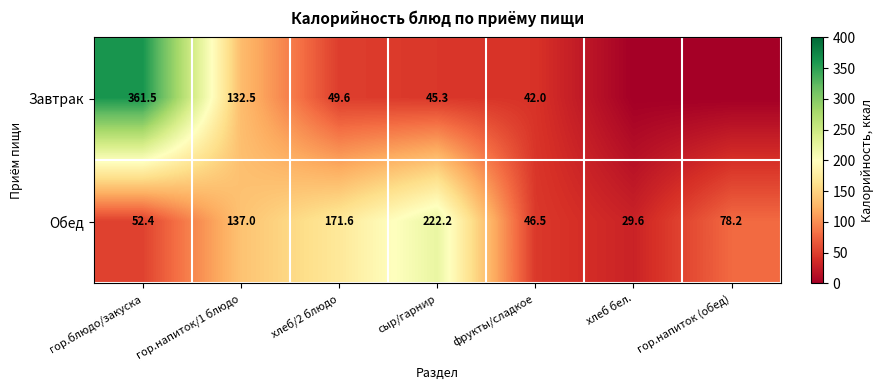

True or false: Обед has a value of 41.3 at гор.напиток (обед).

False